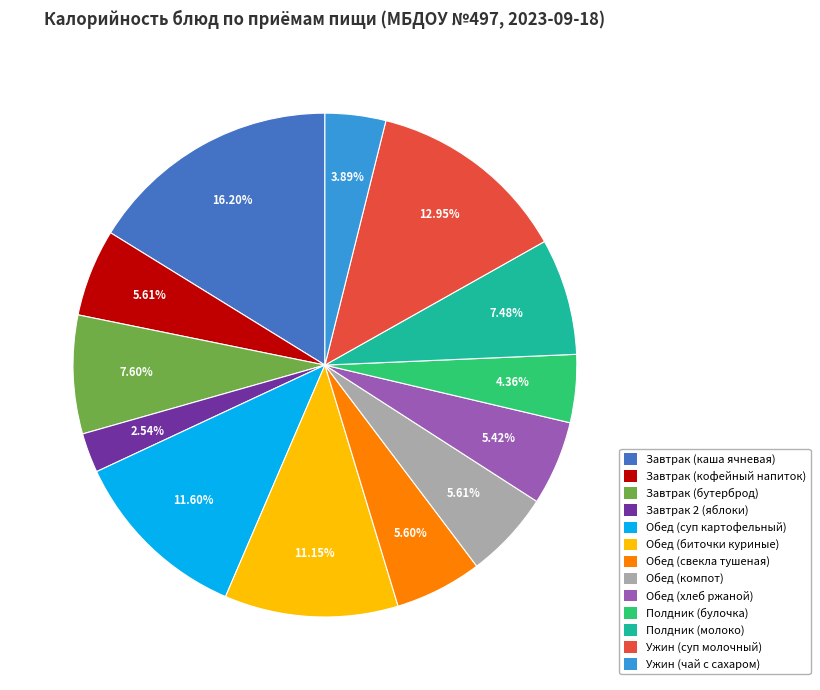

Is it true that Завтрак (кофейный напиток) is 17% of the pie?

False